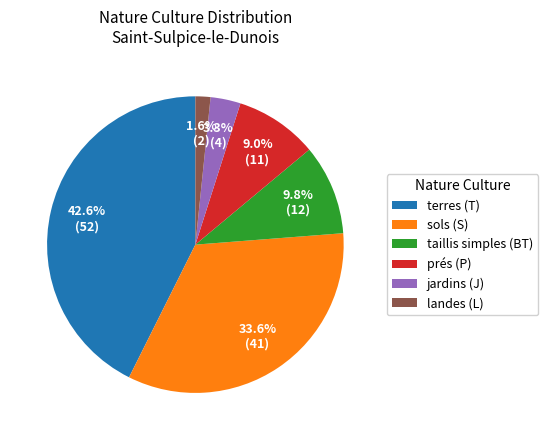

Is taillis simples (BT) the majority of the pie?

No